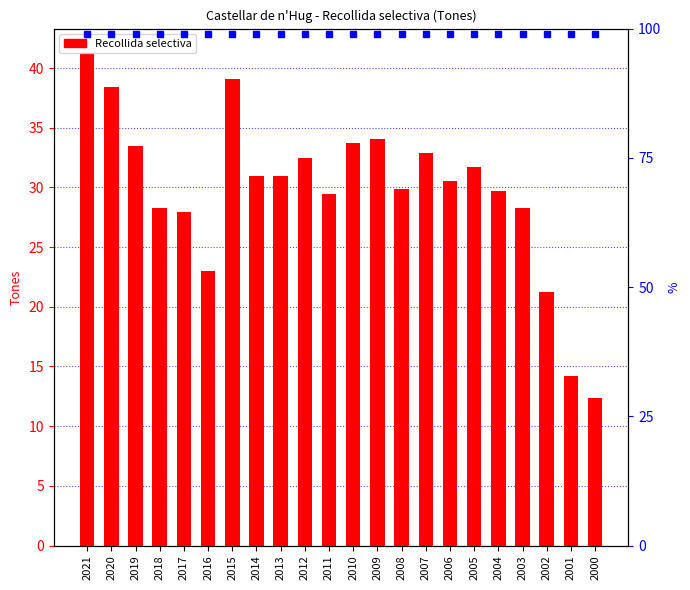

Rank the categories by value from highest to lowest.

2021, 2015, 2020, 2009, 2010, 2019, 2007, 2012, 2005, 2013, 2014, 2006, 2008, 2004, 2011, 2003, 2018, 2017, 2016, 2002, 2001, 2000